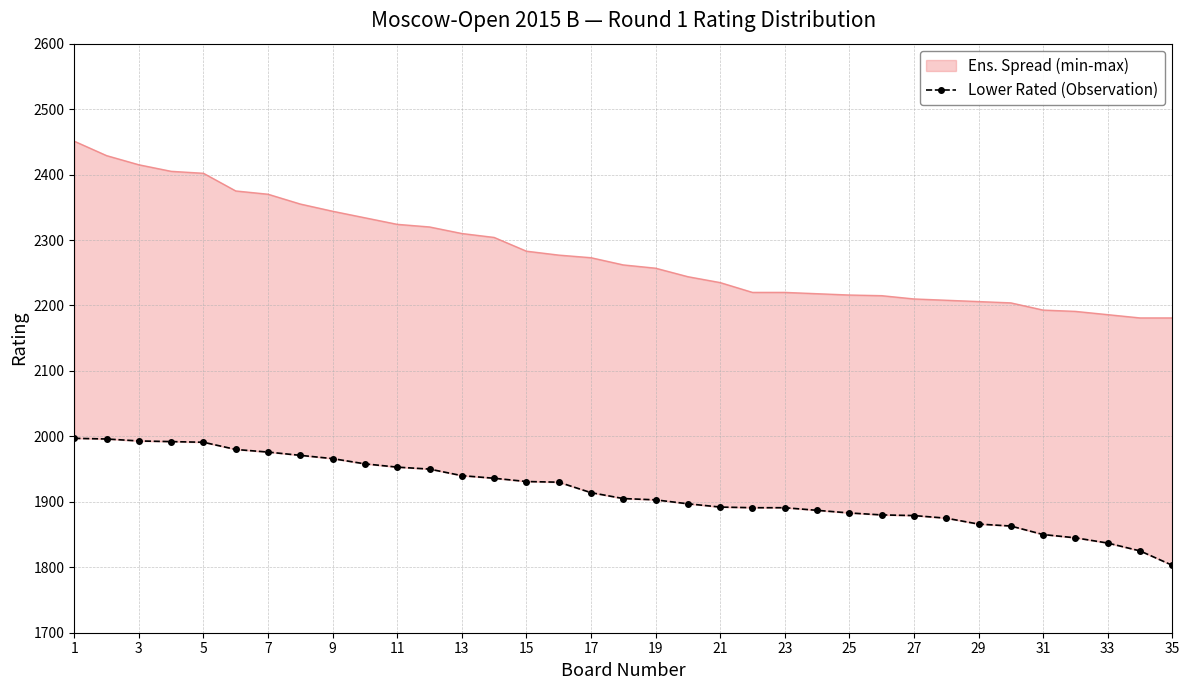

What is the value of the 9th point from the left?

1966